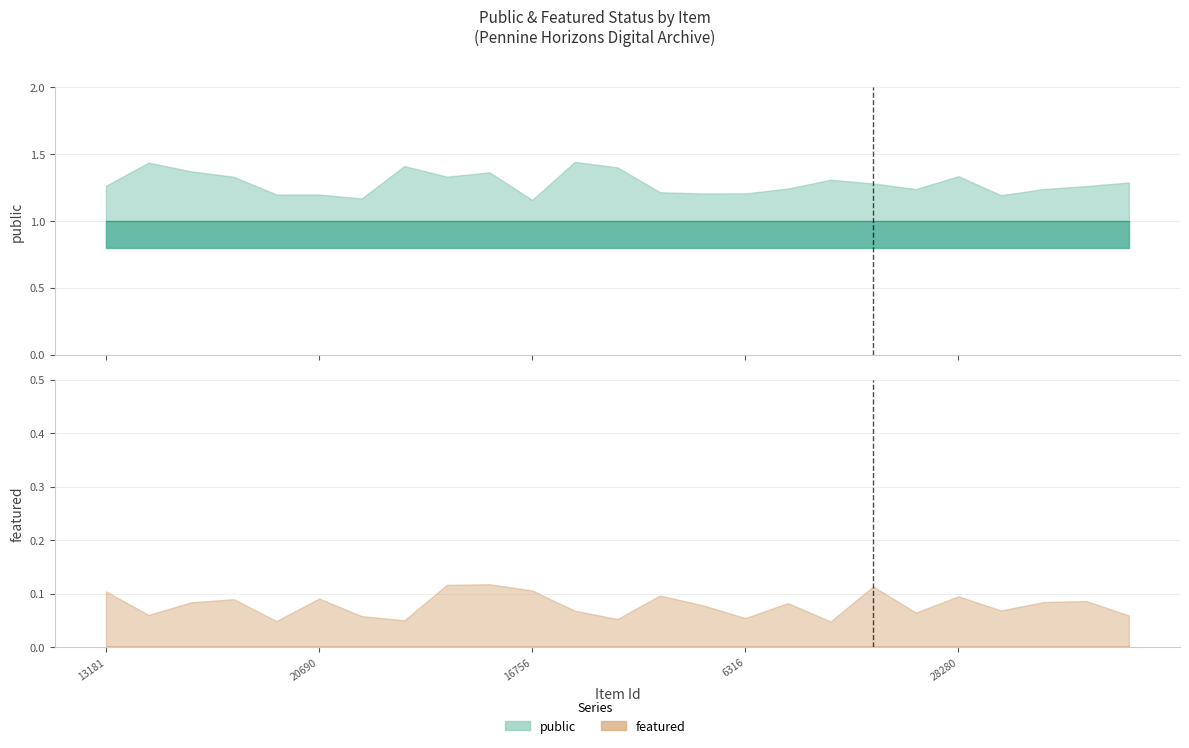

The featured series shows 0 at 29249. True or false?

True